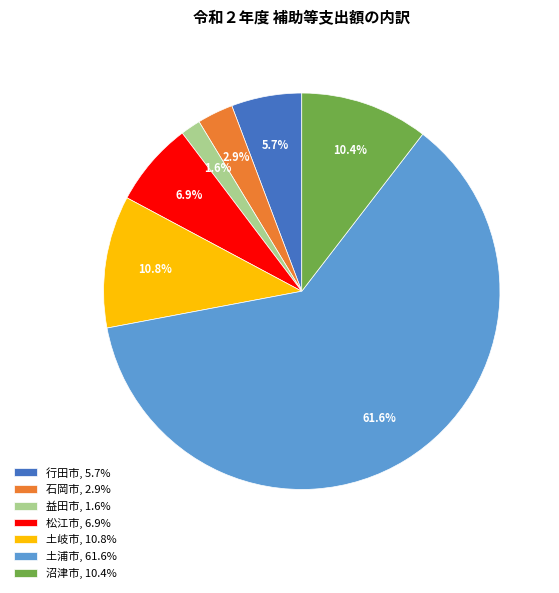

To the nearest percent, what is the difference between the largest and smallest slice percentages?

60%